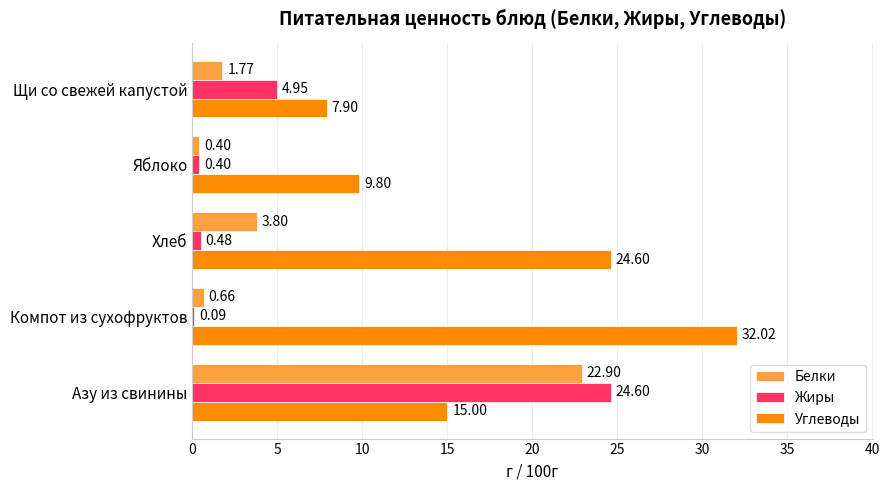

Which series has the largest total across all categories?

Углеводы